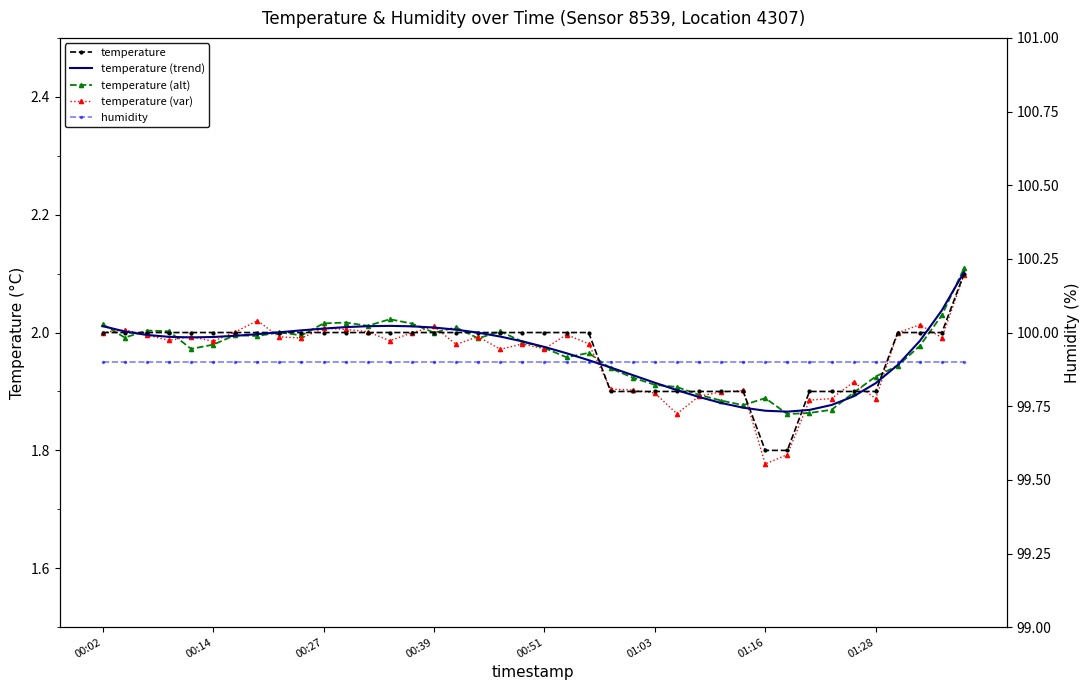

What is the sum of all temperature values?

78.6